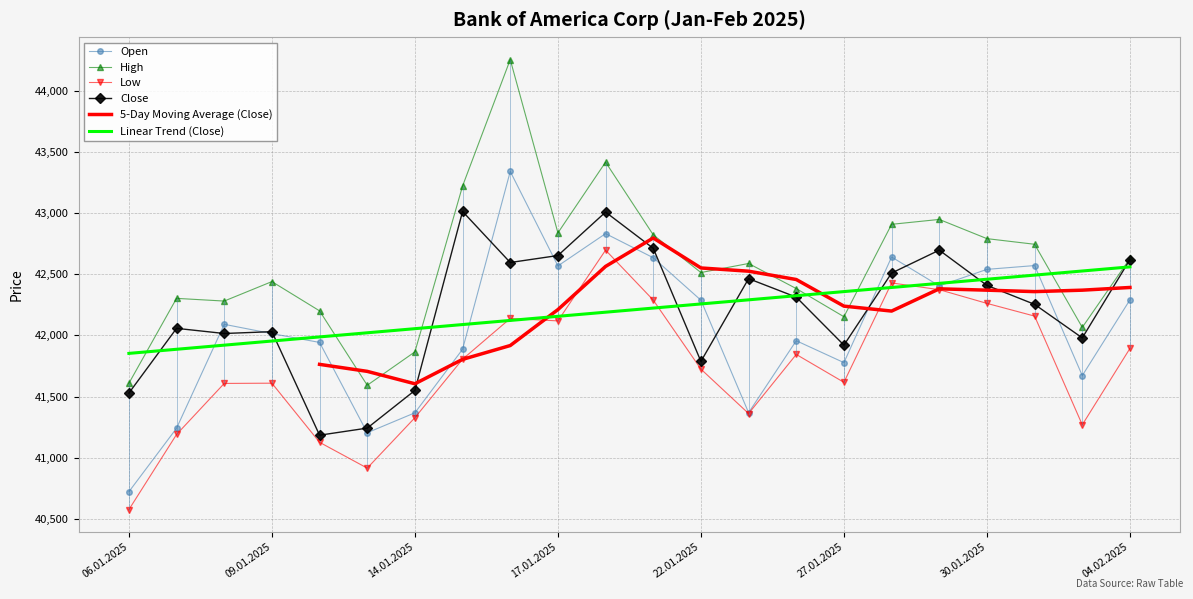

Which series has the largest range (max minus min)?

High